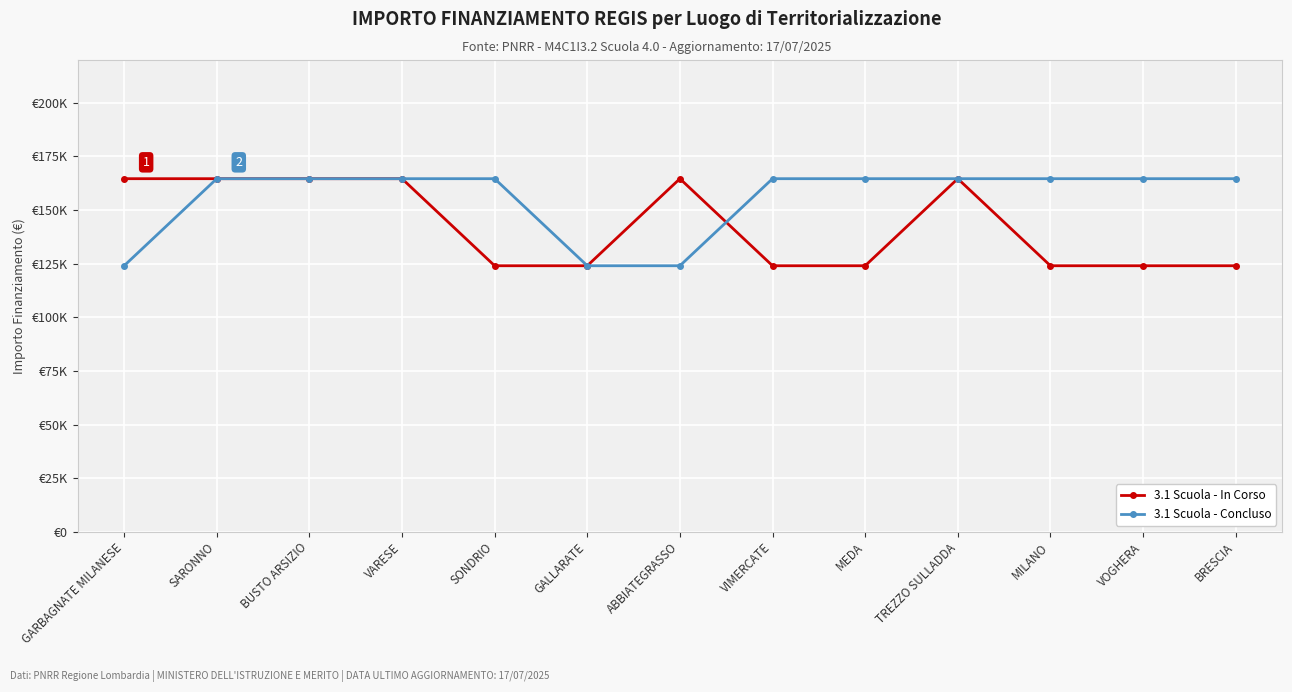

Does the chart have visible grid lines?

Yes